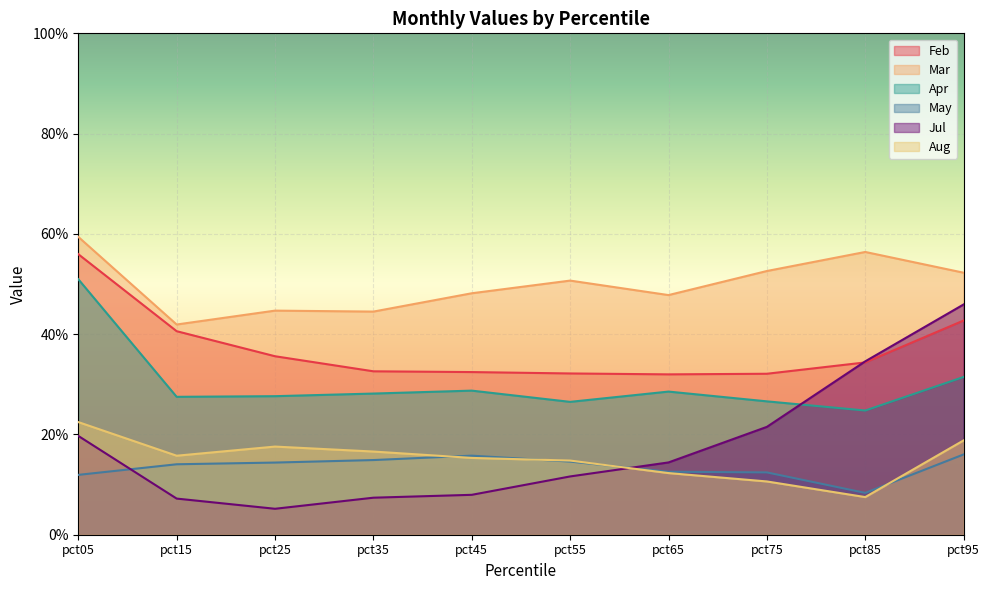

The May series shows 0.0 at pct75. True or false?

False